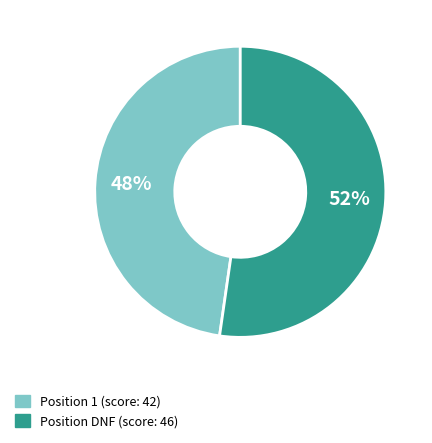

How many slices are in this pie chart?

2